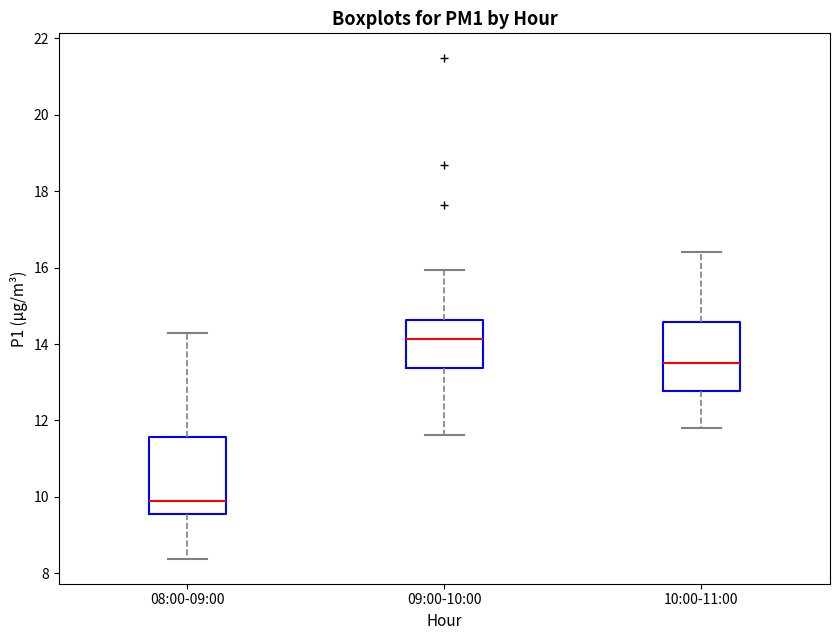

Where does the median line of the box for 09:00-10:00 sit on the y-axis? The values are not printed on the chart, so give them approximately, as read against the axis.

14.2